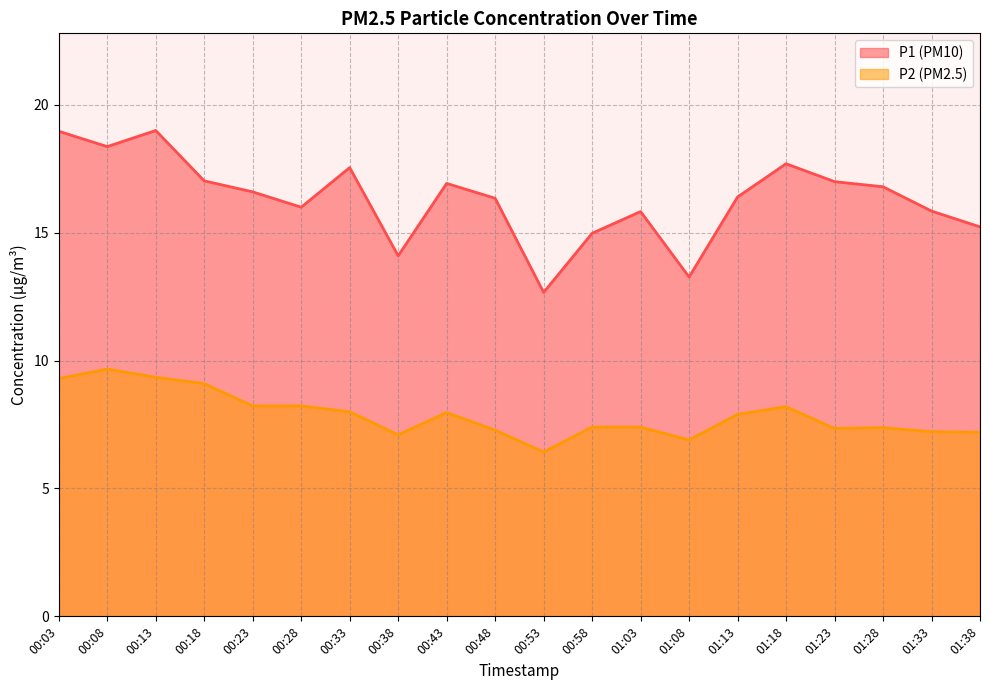

What is the difference between the P1 values at 01:38 and 00:33?

2.3